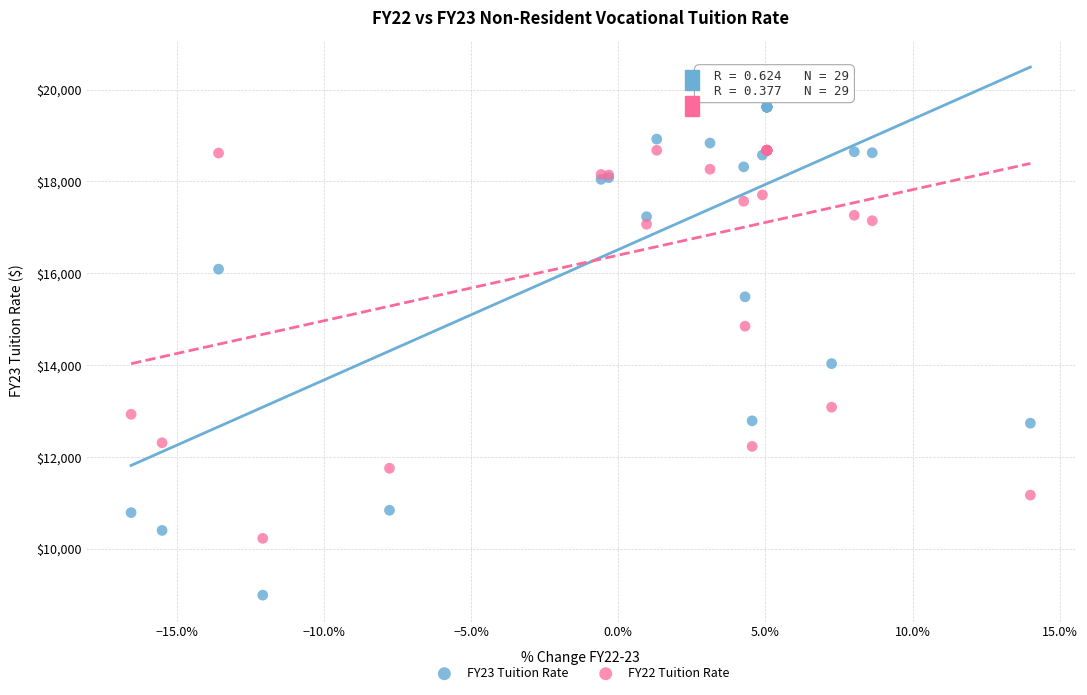

Which series reaches the maximum Y coordinate?

FY23 Tuition Rate